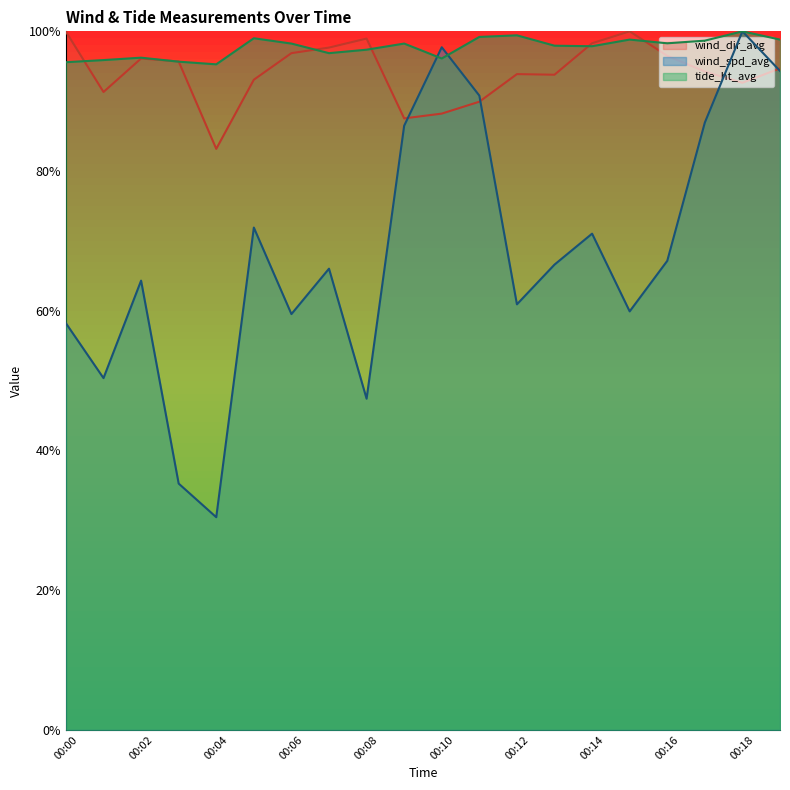

What is the sum of all wind_spd_avg values?

13.7